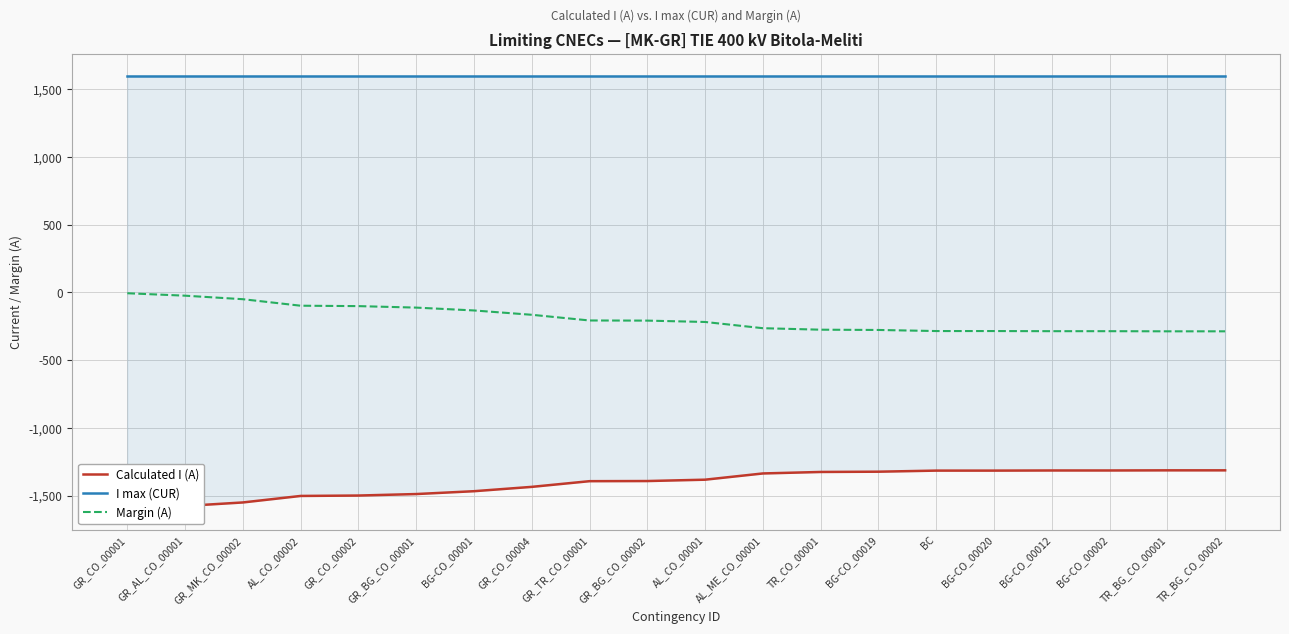

True or false: I max (CUR) and Calculated I (A) intersect in this chart.

False